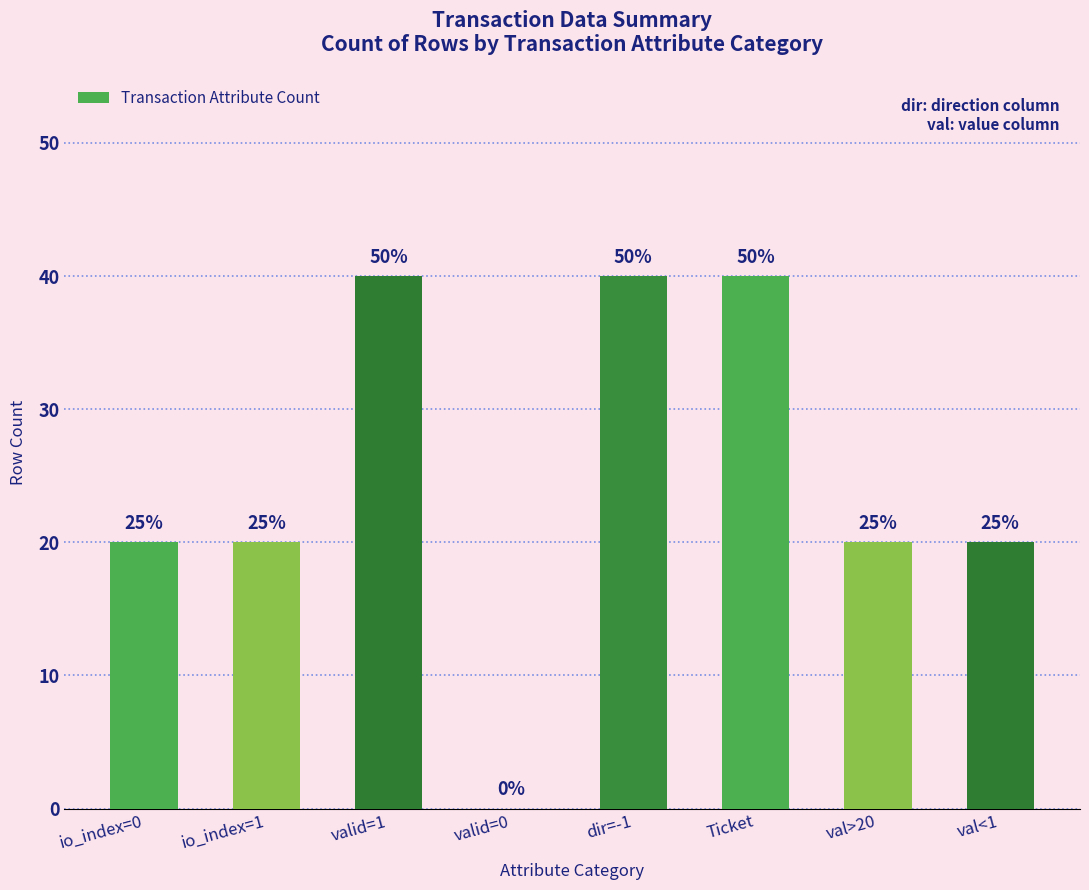

How many bars are there in total?

8